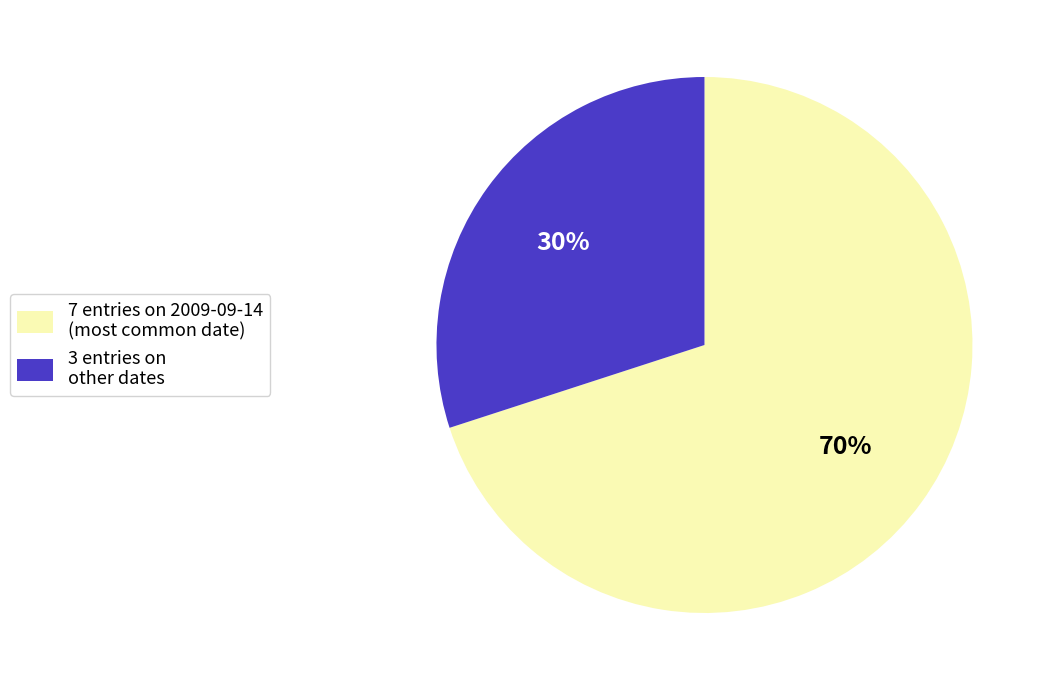

Rank the categories by value from highest to lowest.

7 entries on 2009-09-14 (most common date), 3 entries on other dates